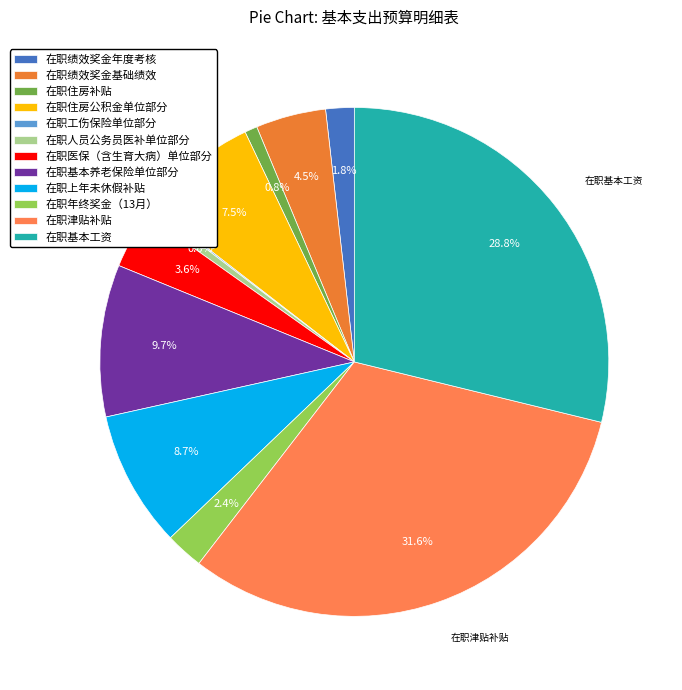

Does any single category account for the majority?

No